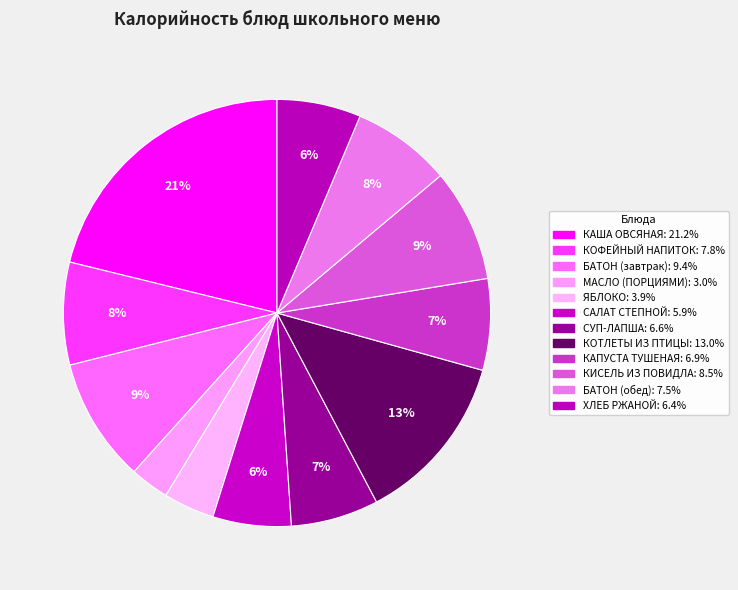

How many segments does this pie chart have?

12